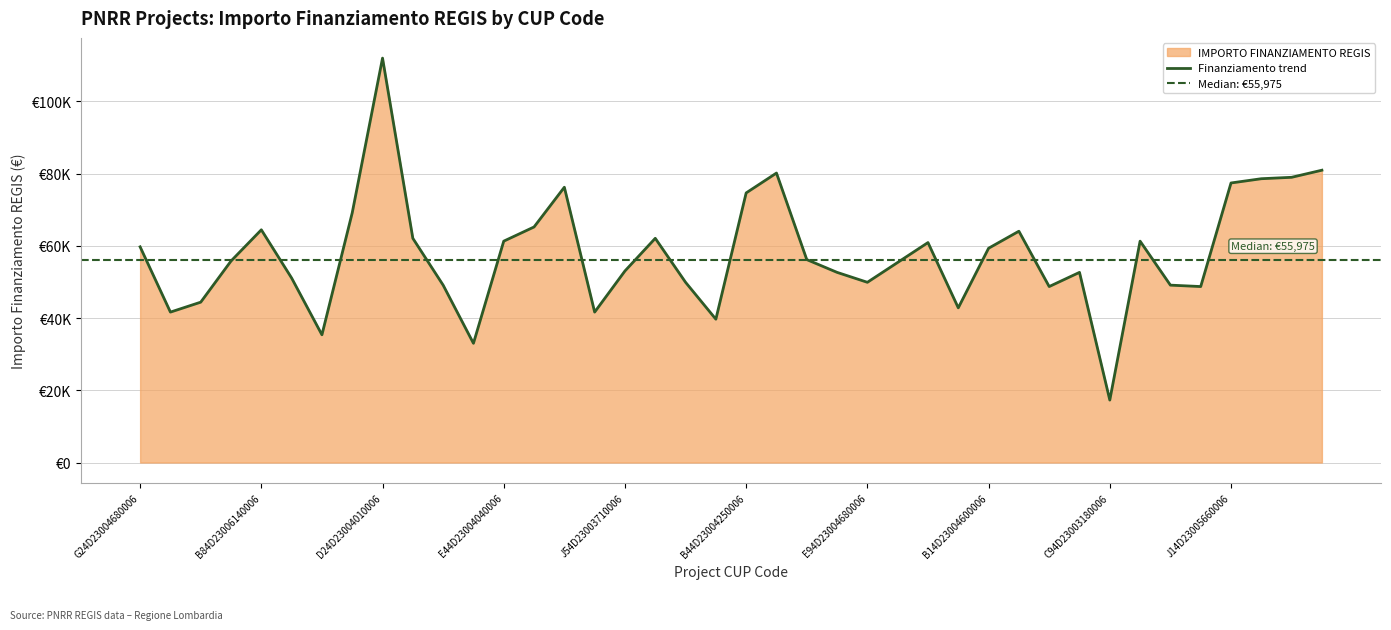

What is the change in value from H74D23003310006 to H44D23003420006?

+2749.6